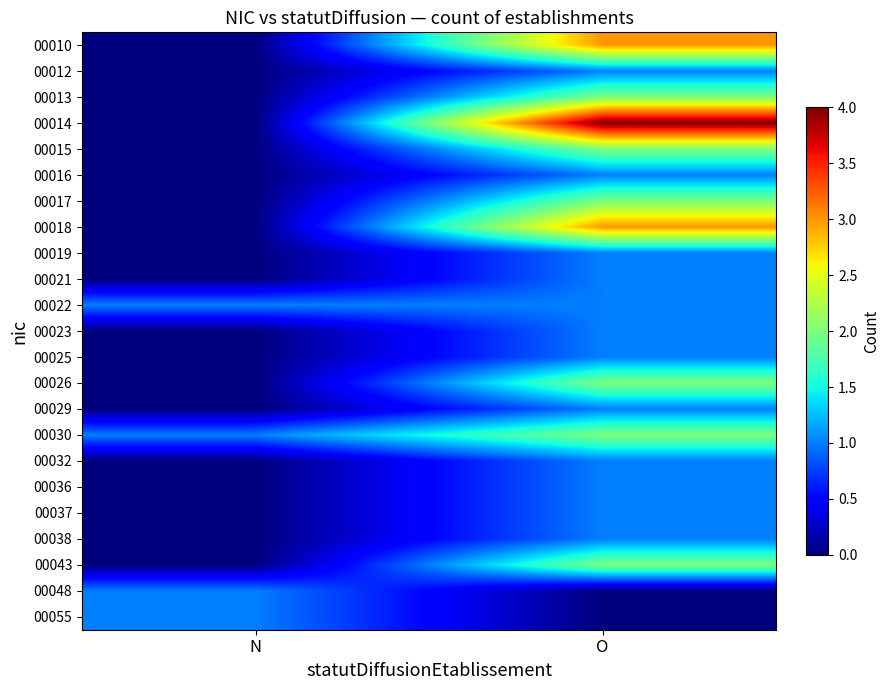

Which has a higher value, N or O?

O